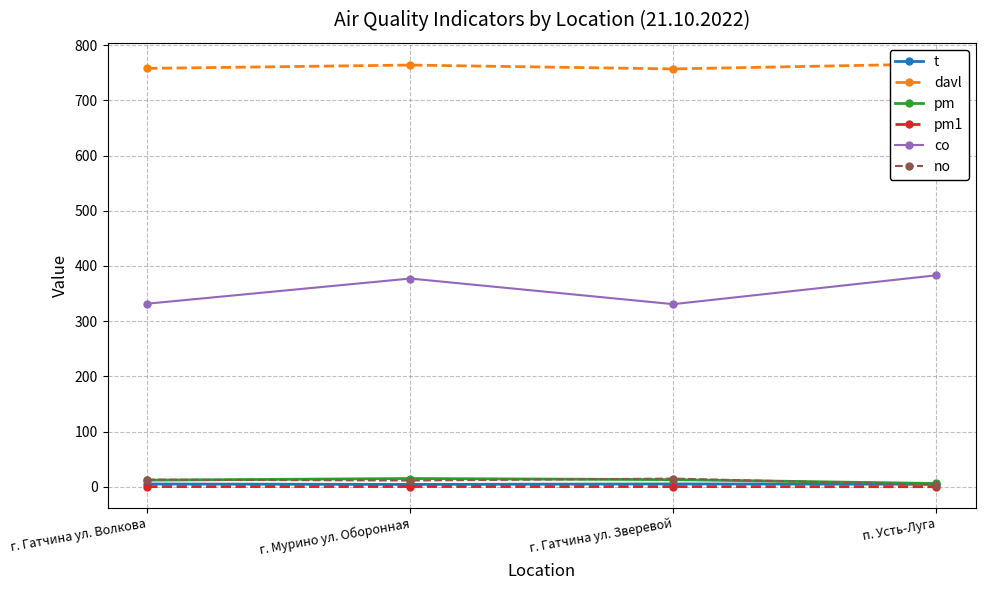

How many pm1 values are between 0 and 1?

4